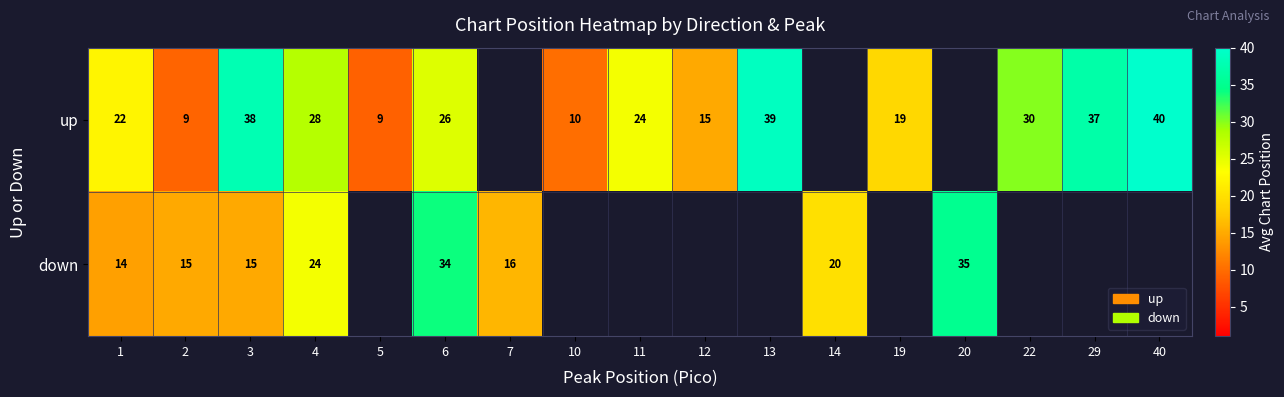

What is the difference between the highest and lowest values at 4?

4.0